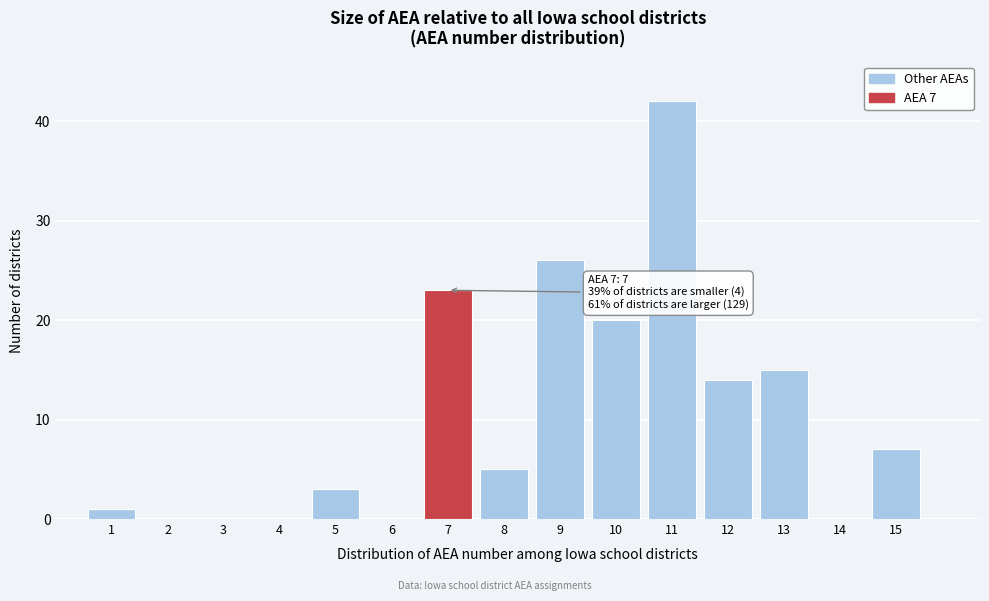

Which range on the x-axis has the tallest bar?

10.5 to 11.5